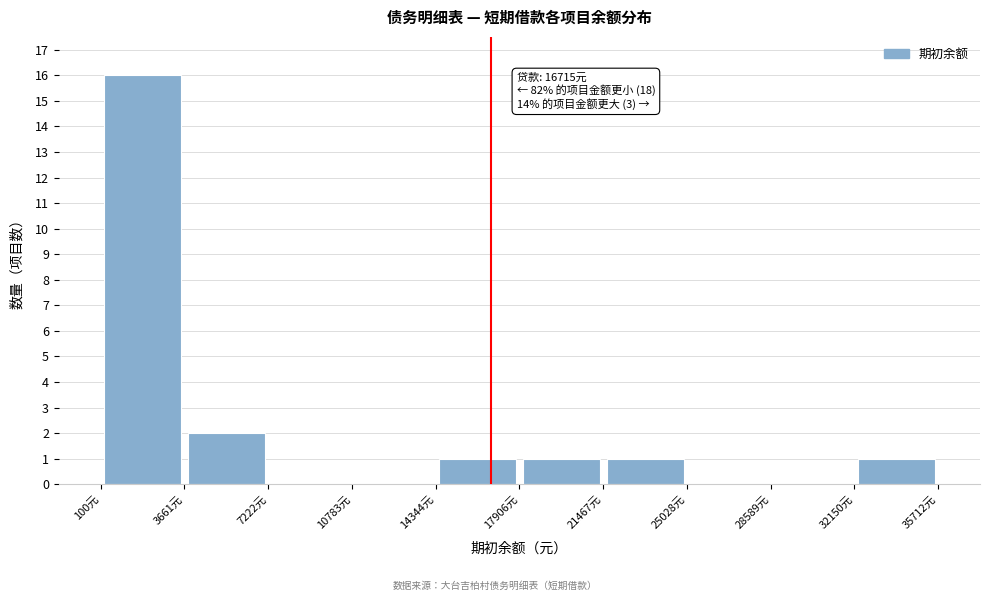

Over which range of the x-axis is the bar tallest?

0 to 3500